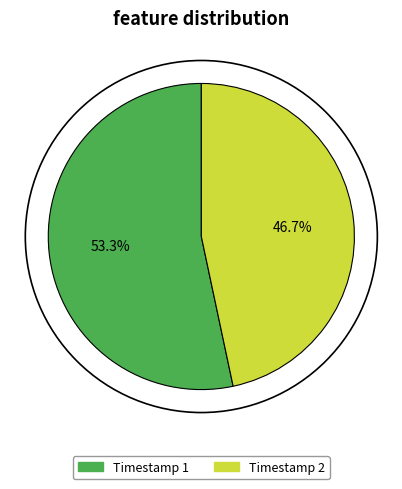

How many slices are in this pie chart?

2